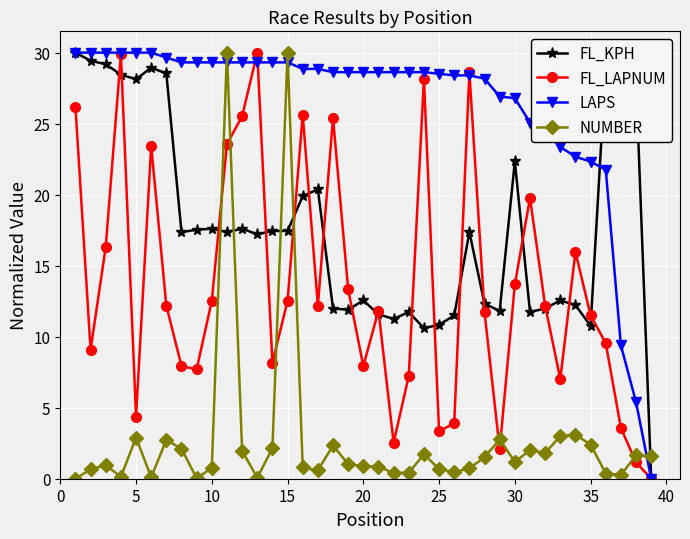

List the series in order of their overall mean, lowest first.

NUMBER, FL_LAPNUM, FL_KPH, LAPS